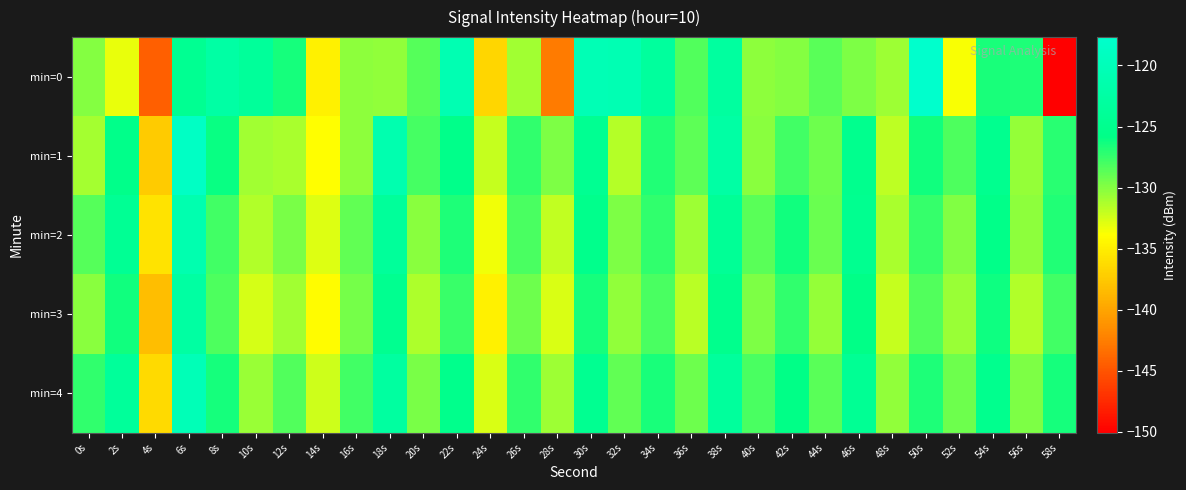

At which category is the sum across all series the highest?

6s